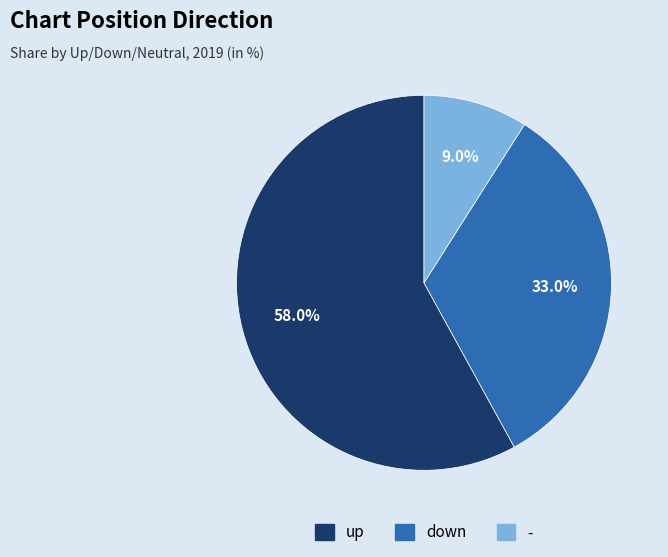

Rank the categories by value from highest to lowest.

up, down, -